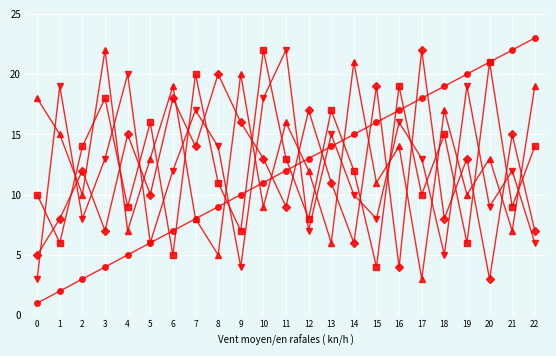

At which category does the chart reach its peak across all series?

22